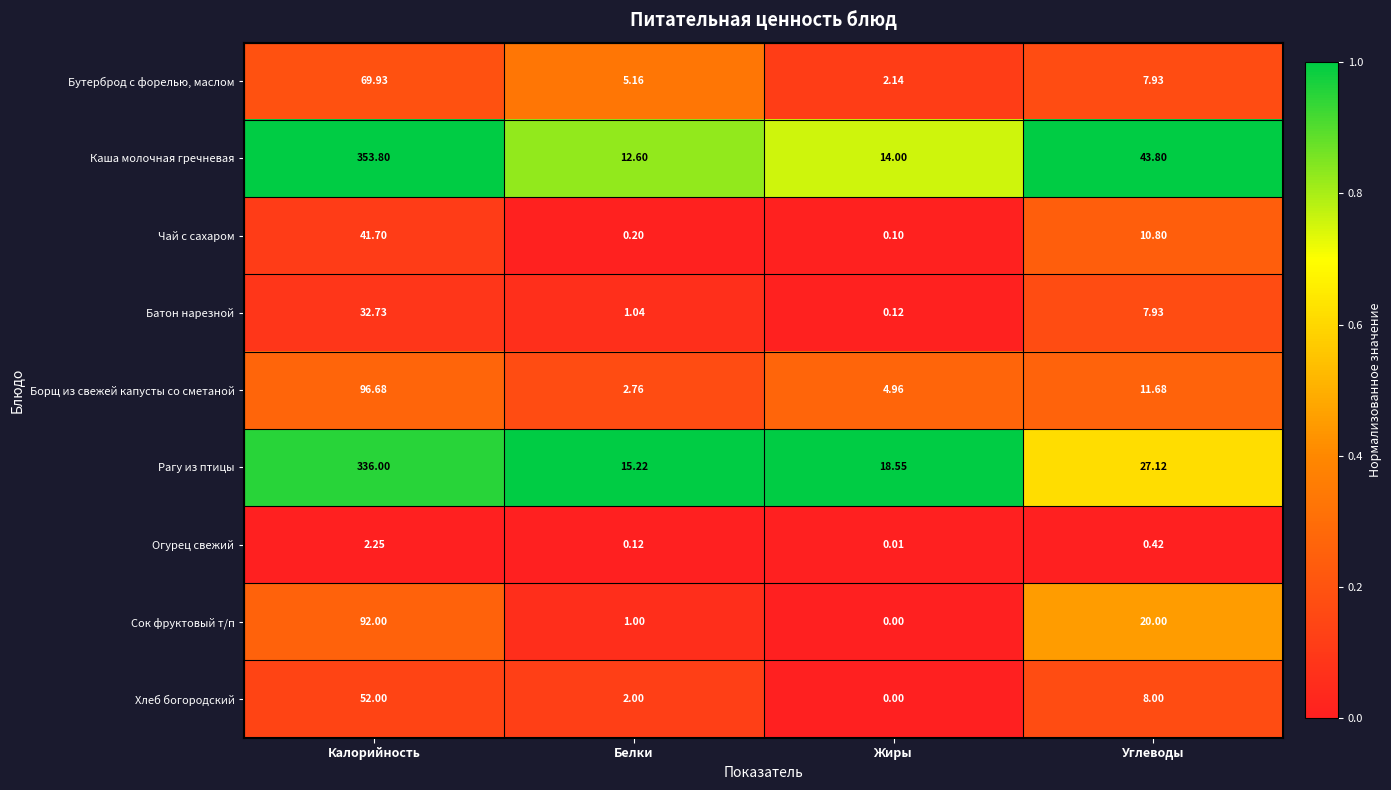

At how many categories does at least one series exceed 0?

4